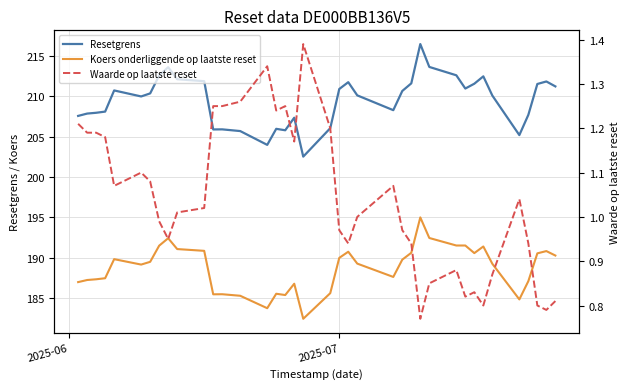

How many interior local peaks does the Koers onderliggende op laatste reset series have?

9